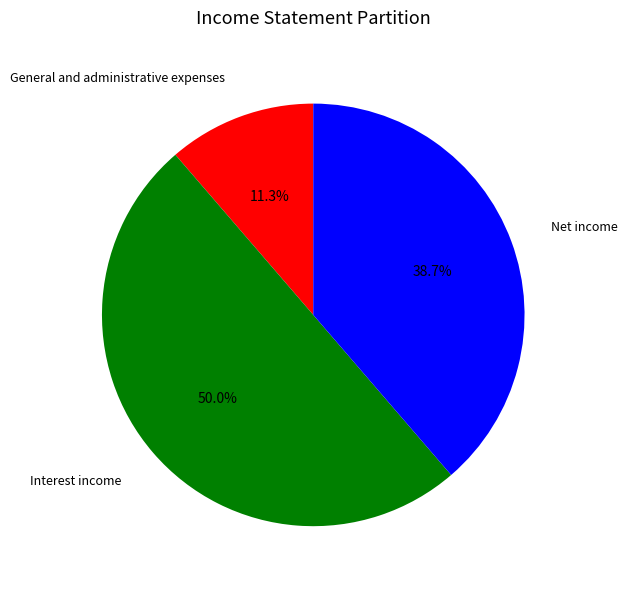

True or false: Net income accounts for 31% of the total.

False